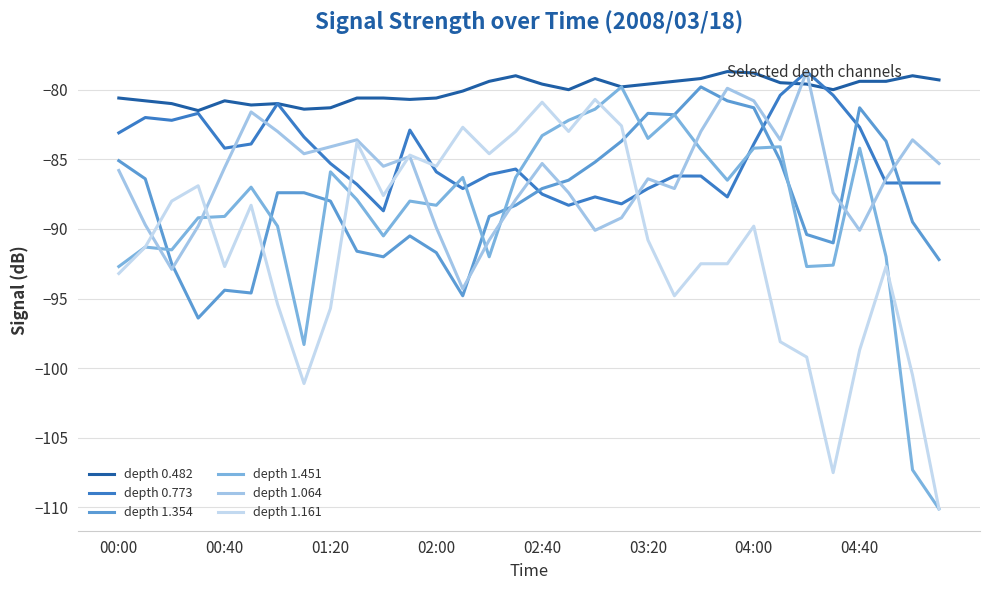

True or false: depth 1.064 and depth 0.482 intersect in this chart.

True